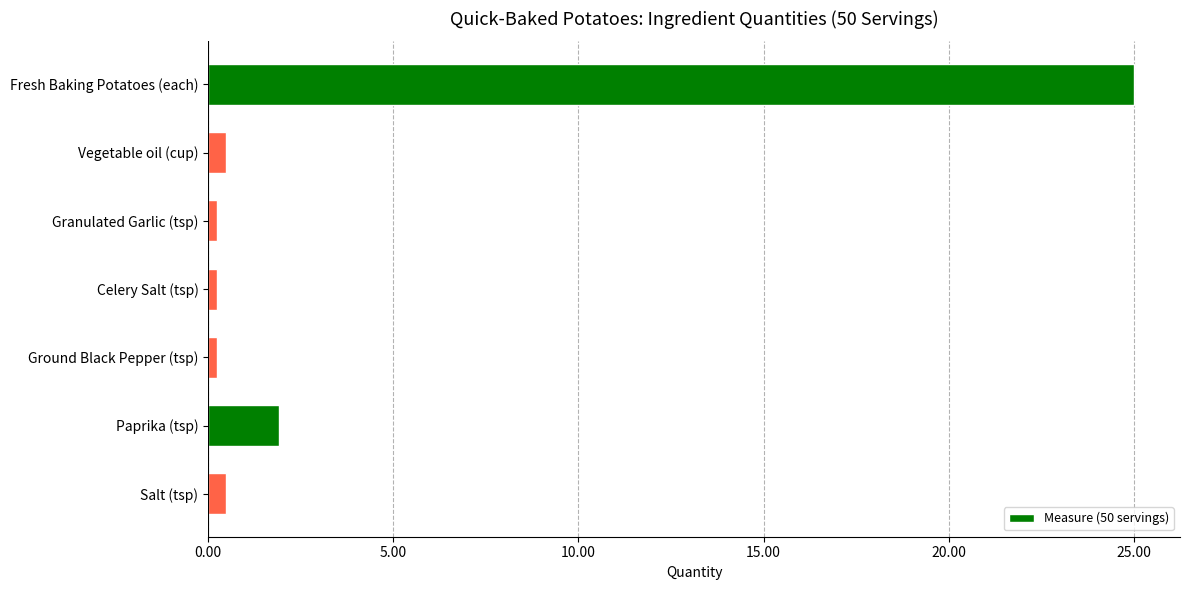

Reading top to bottom, list all the values displayed in this chart.

25.0	0.5	0.2	0.2	0.2	1.9	0.5